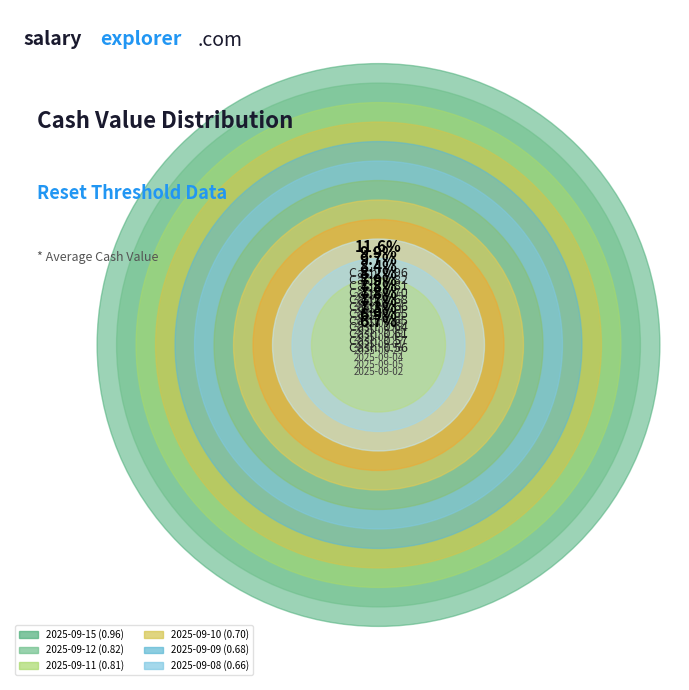

Is there any slice that represents more than half of the pie?

No